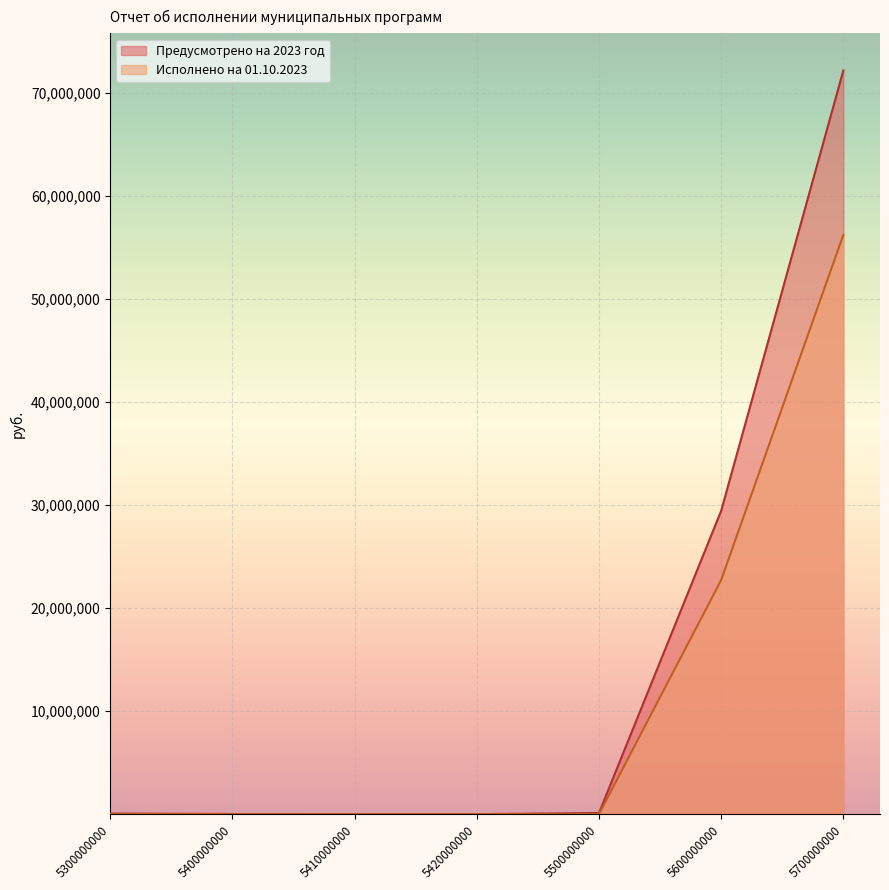

True or false: Предусмотрено на 2023 год and Исполнено на 01.10.2023 cross at least once.

False